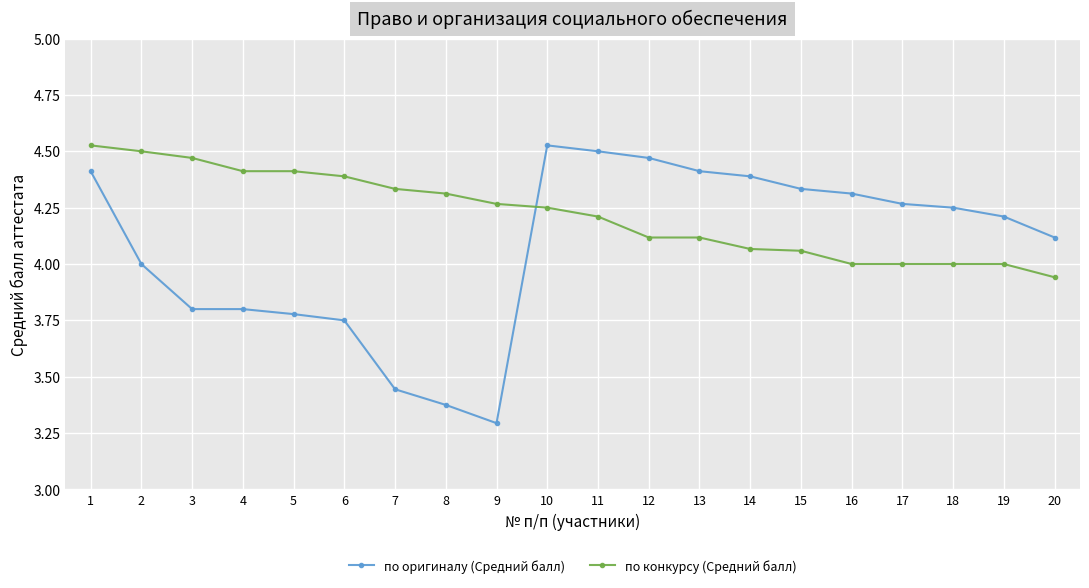

What are all the series names shown in the legend?

по оригиналу (Средний балл), по конкурсу (Средний балл)